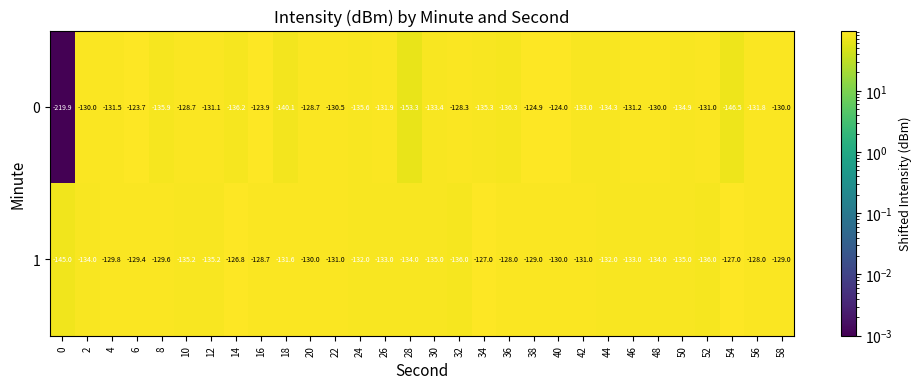

List the series in order of their overall mean, highest first.

1, 0